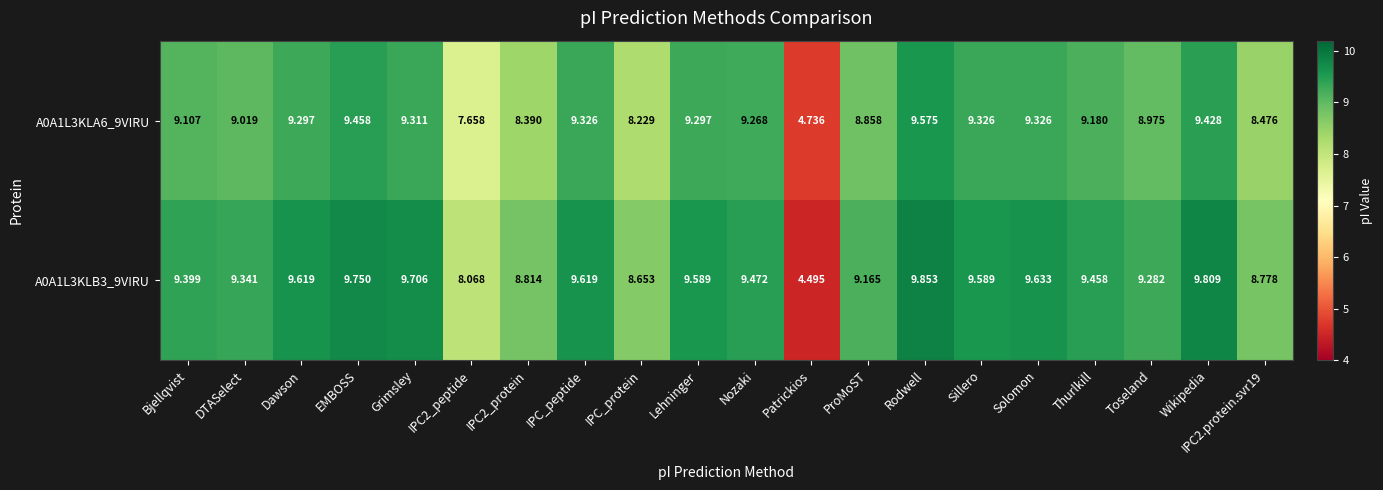

Where does the A0A1L3KLA6_9VIRU series first go above 9?

Bjellqvist